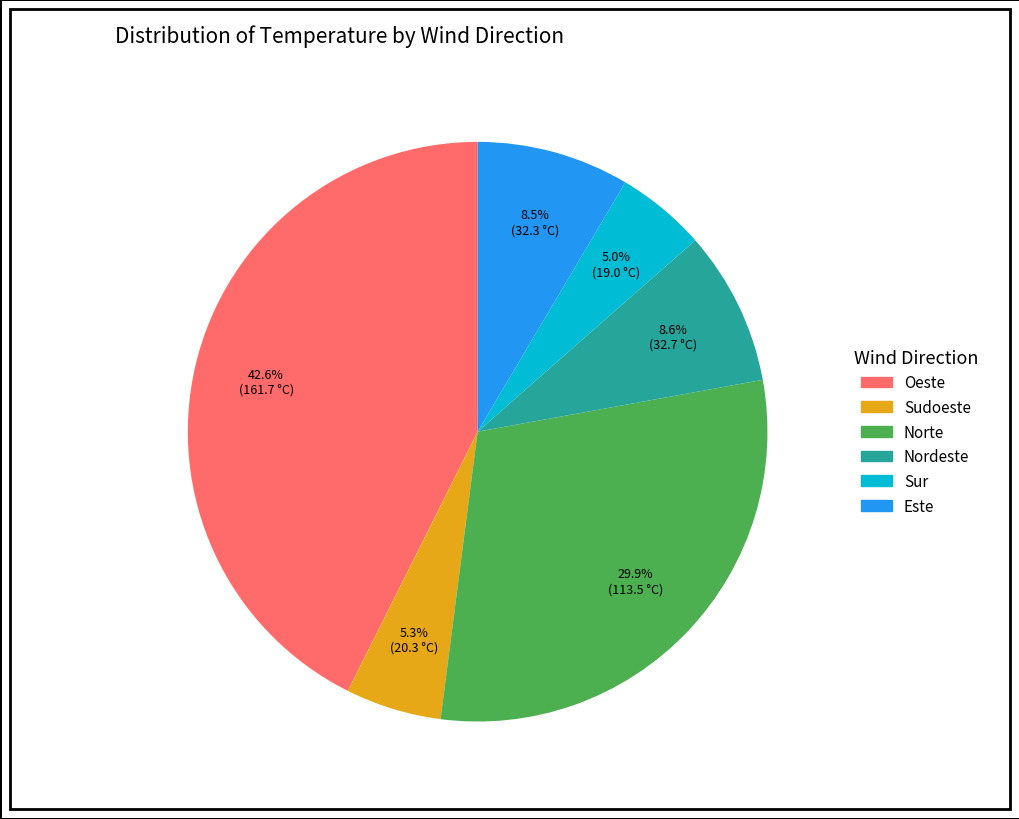

Is there a majority slice in this chart?

No